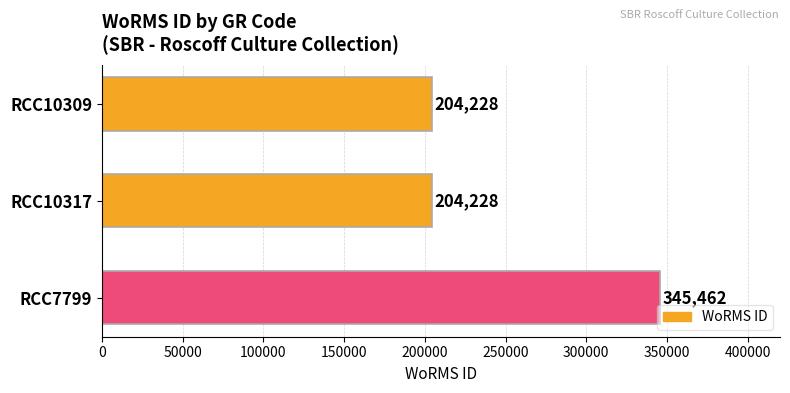

What is the approximate value at RCC7799, to the nearest 10?

345460